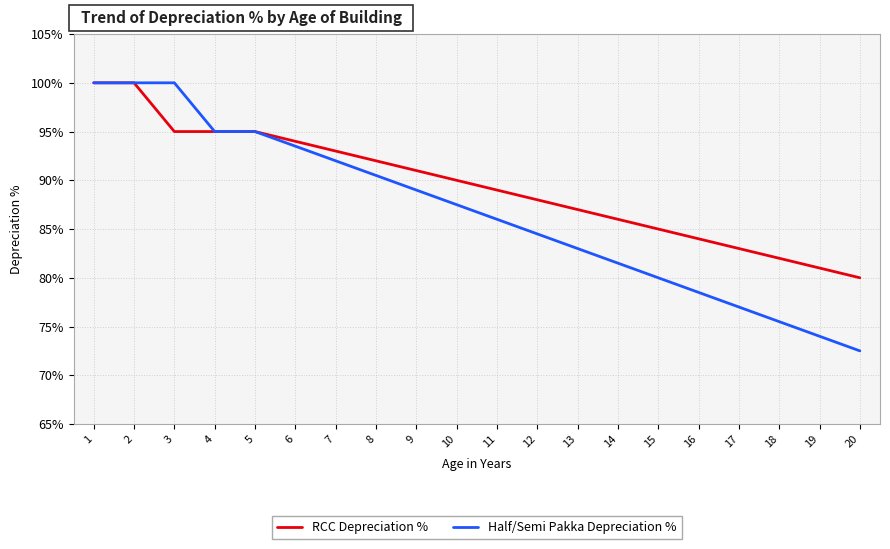

What is the difference between the highest and lowest values at 6?

0.5